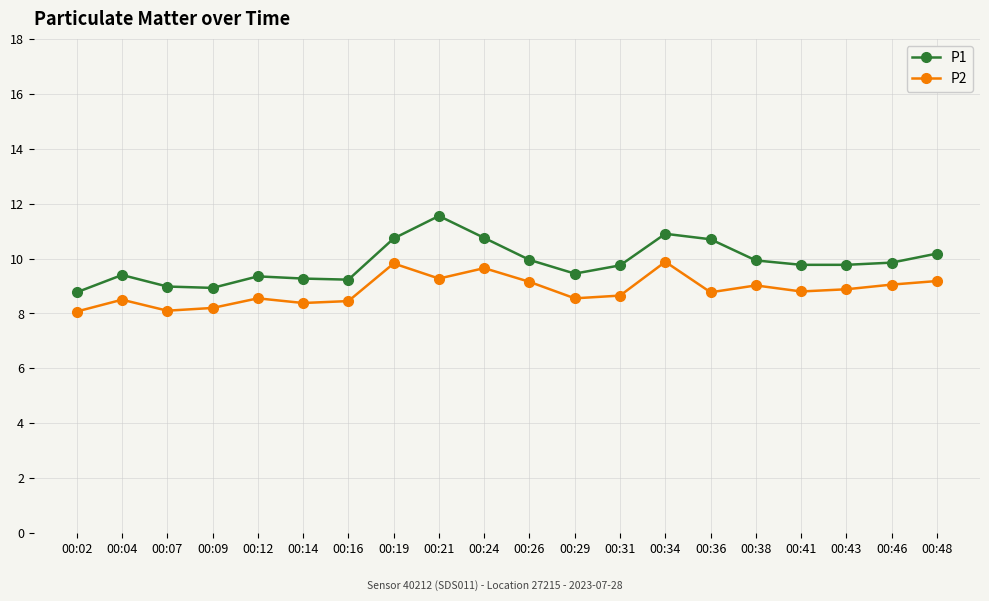

Does the chart have visible grid lines?

Yes